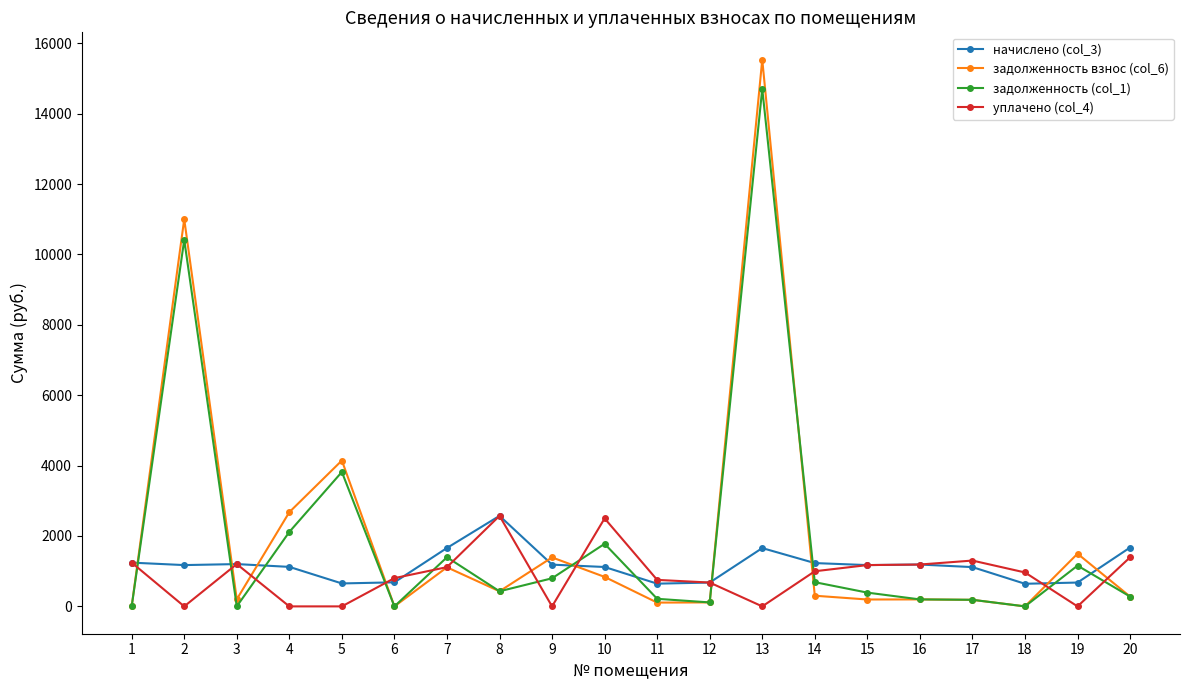

What is the value of the начислено (col_3) point at the 16th from the left?

1189.3